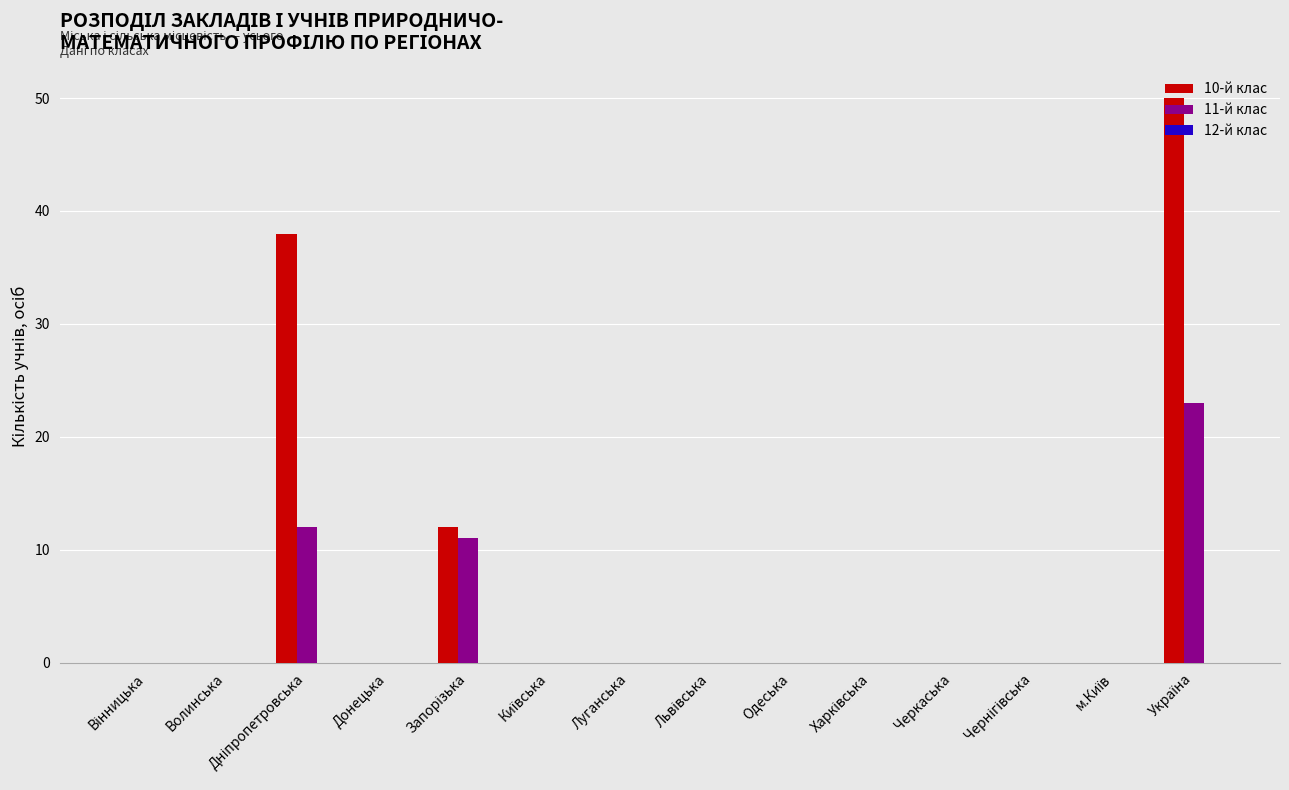

Which series has the largest total across all categories?

10-й клас